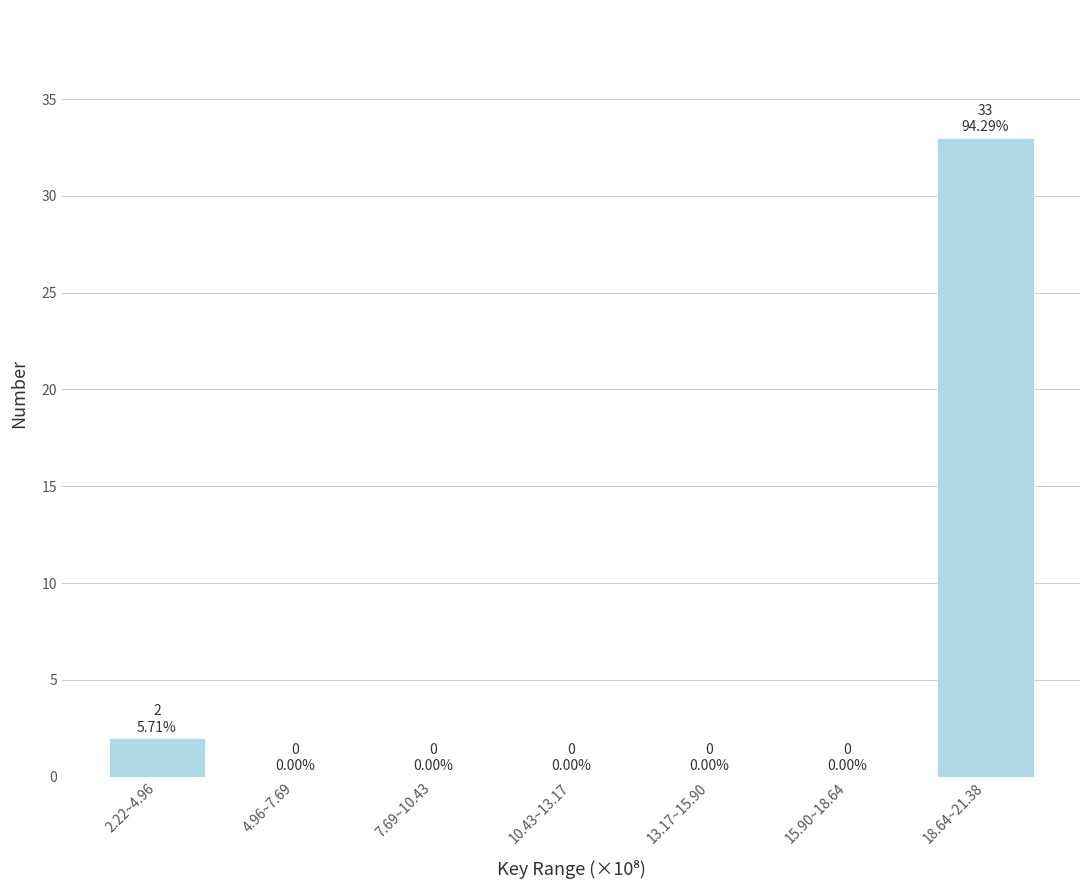

Reading left to right, list all the values displayed in this chart.

2.22~4.96=2	4.96~7.69=0	7.69~10.43=0	10.43~13.17=0	13.17~15.90=0	15.90~18.64=0	18.64~21.38=33